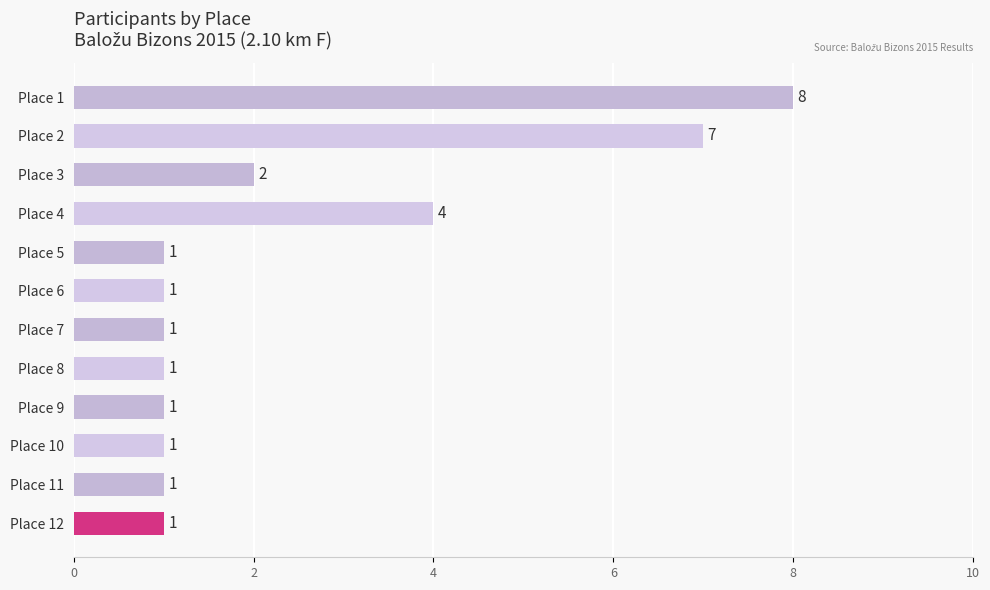

What is the value of the 10th bar from the top?

1